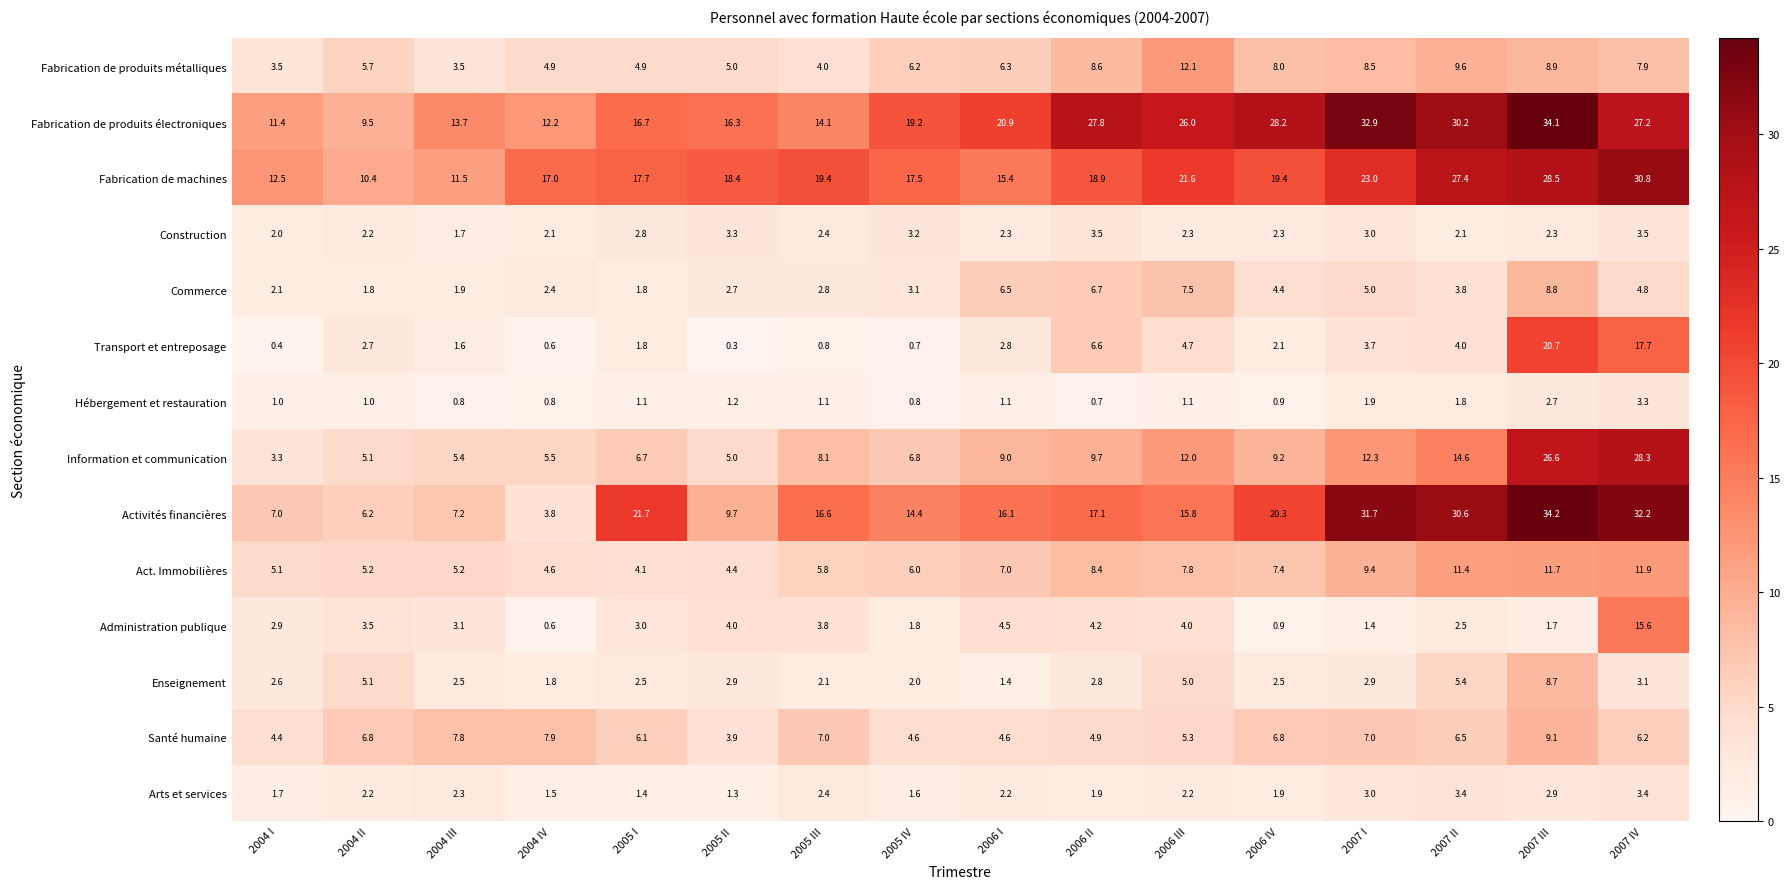

At which label does Commerce first exceed 3?

2005 IV